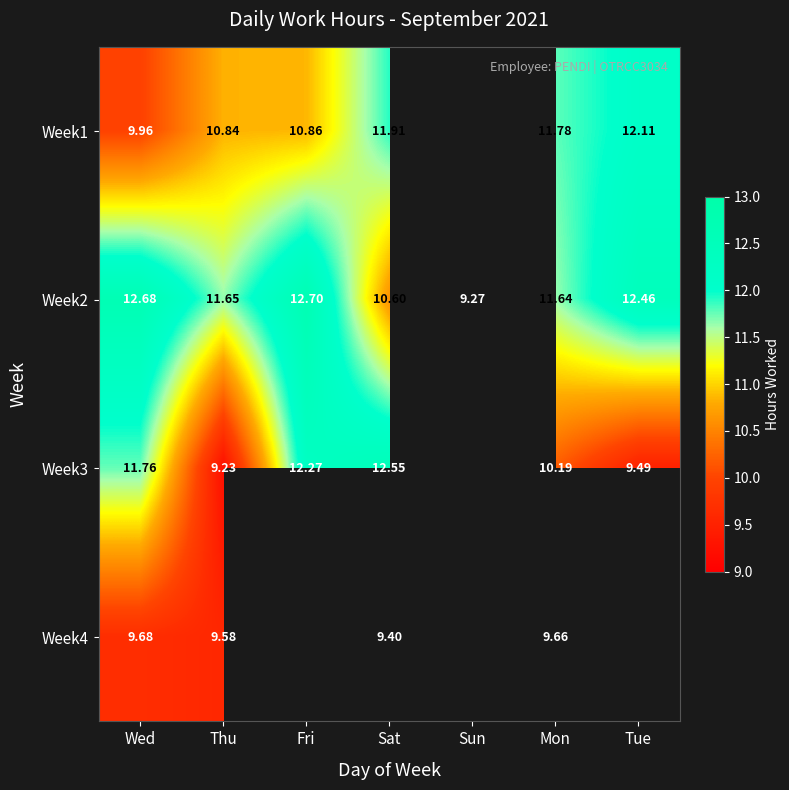

The value of Week1 at Sat is 11.9. True or false?

True